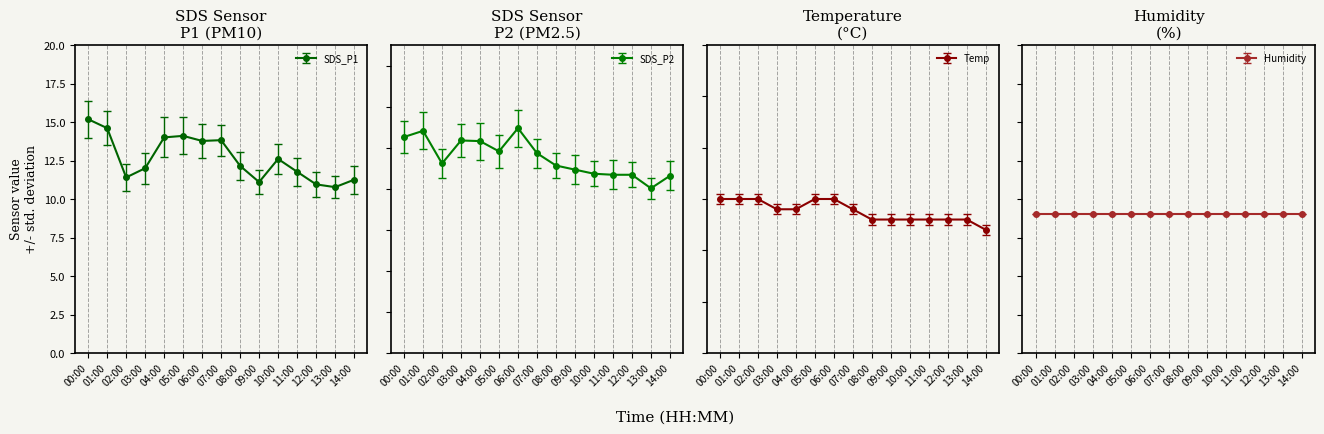

True or false: Temp and SDS_P1 cross at least once.

False